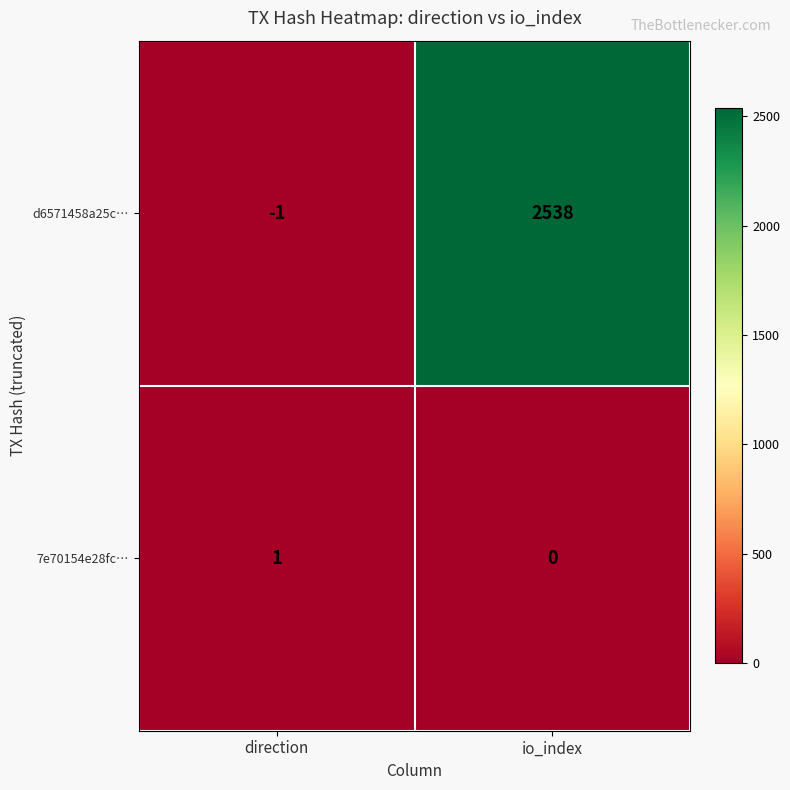

Reading left to right, what are all the values shown in this chart?

d6571458a25c…: -1	2538
7e70154e28fc…: 1	0